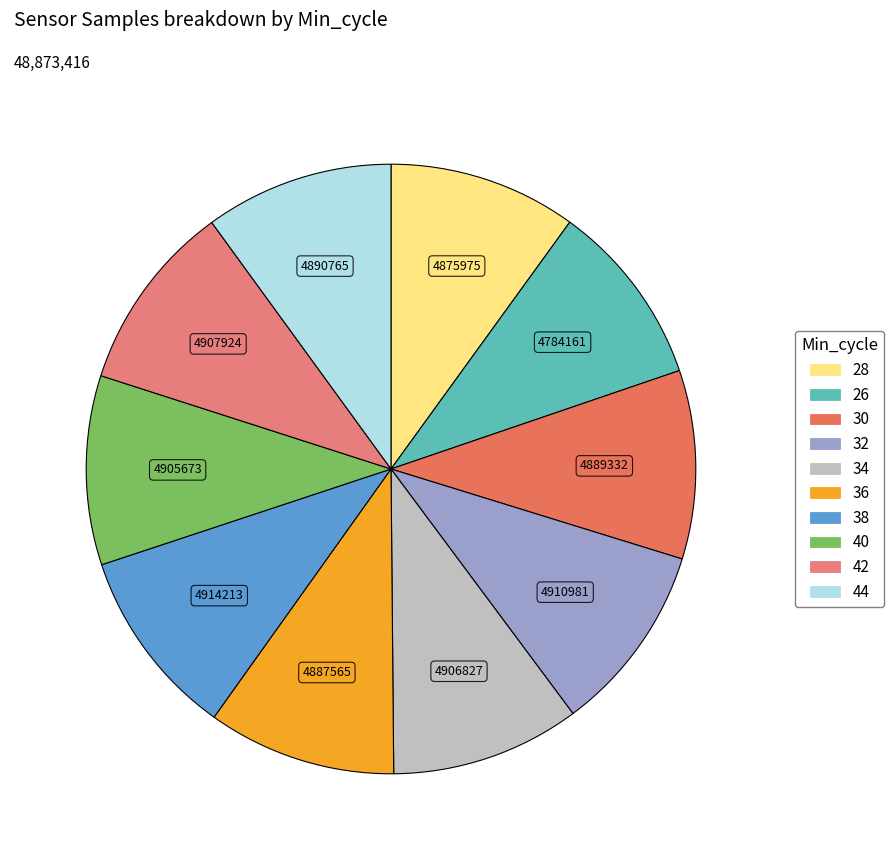

How many segments does this pie chart have?

10